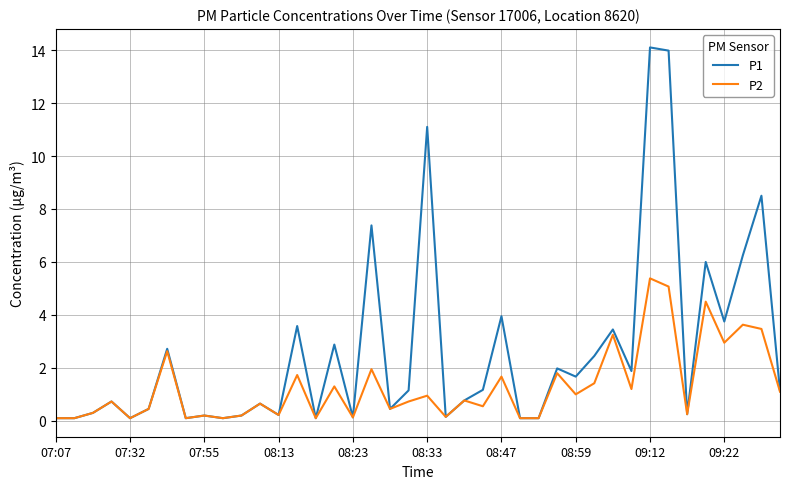

Which series has the largest range (max minus min)?

P1